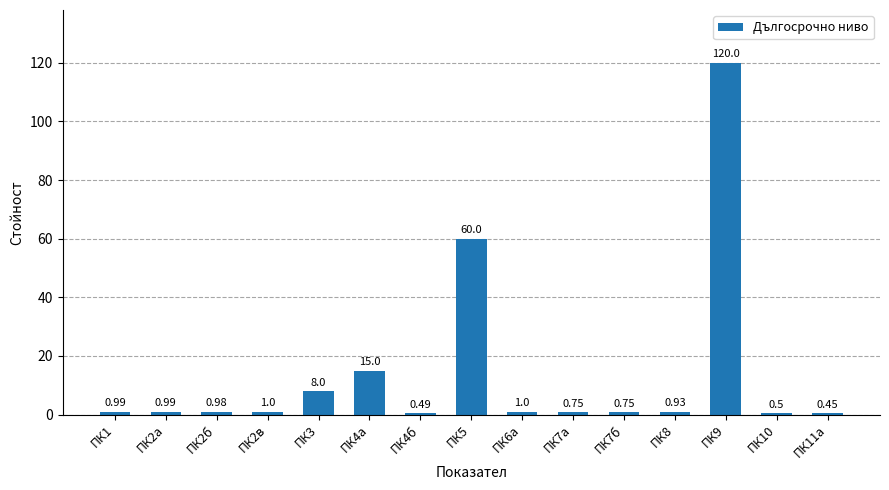

Which category has the lowest value across all series?

ПК11а